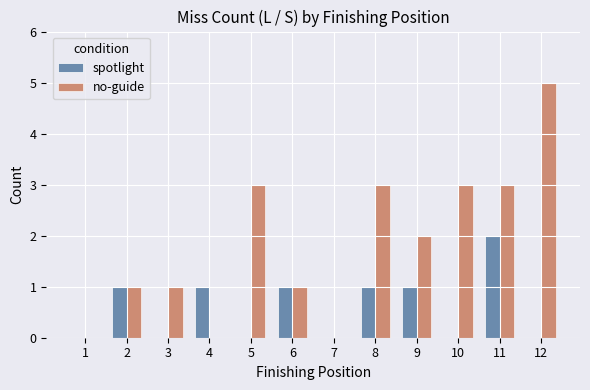

Which series changed the most between 3 and 8?

no-guide